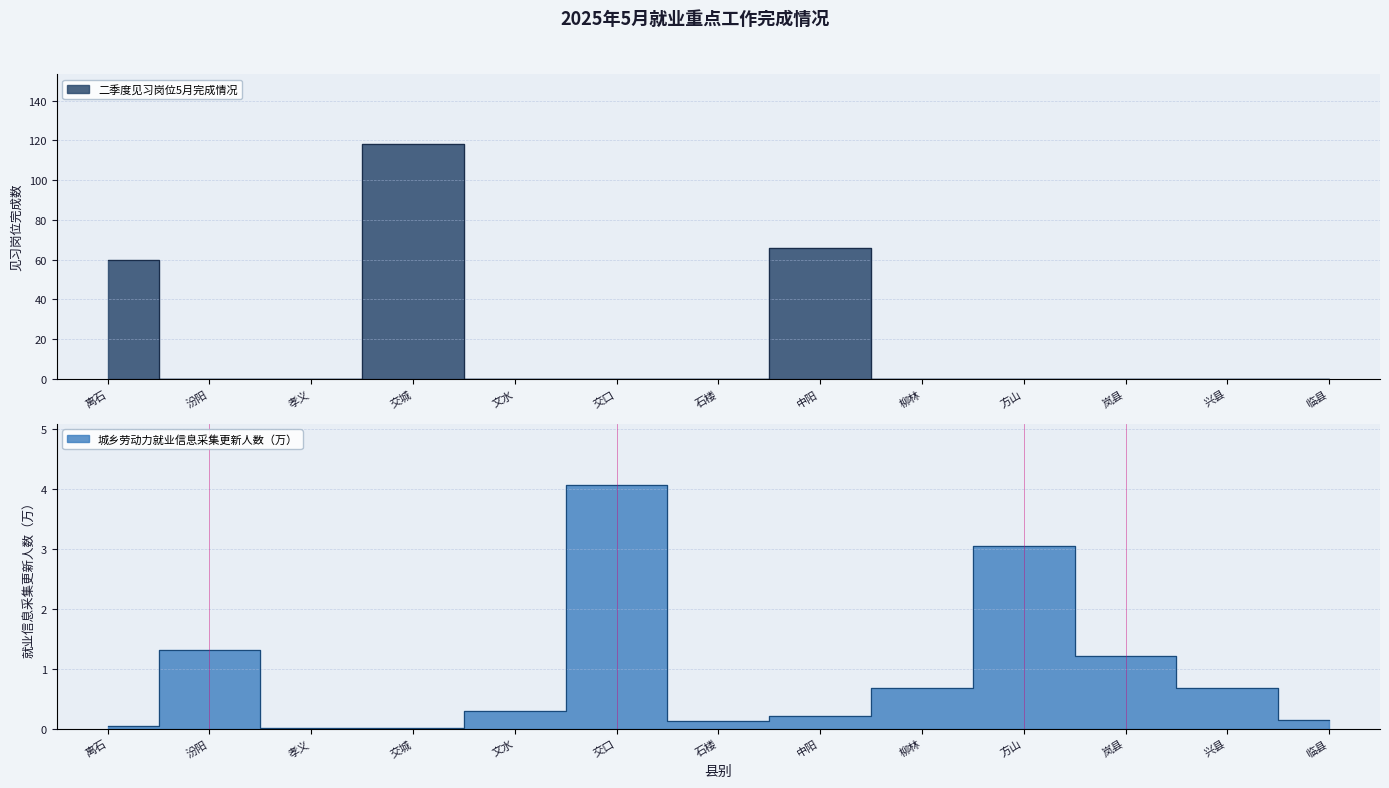

Which series ends up on top after the final intersection of 城乡劳动力就业信息采集更新人数（万） and 二季度见习岗位5月完成情况?

城乡劳动力就业信息采集更新人数（万）